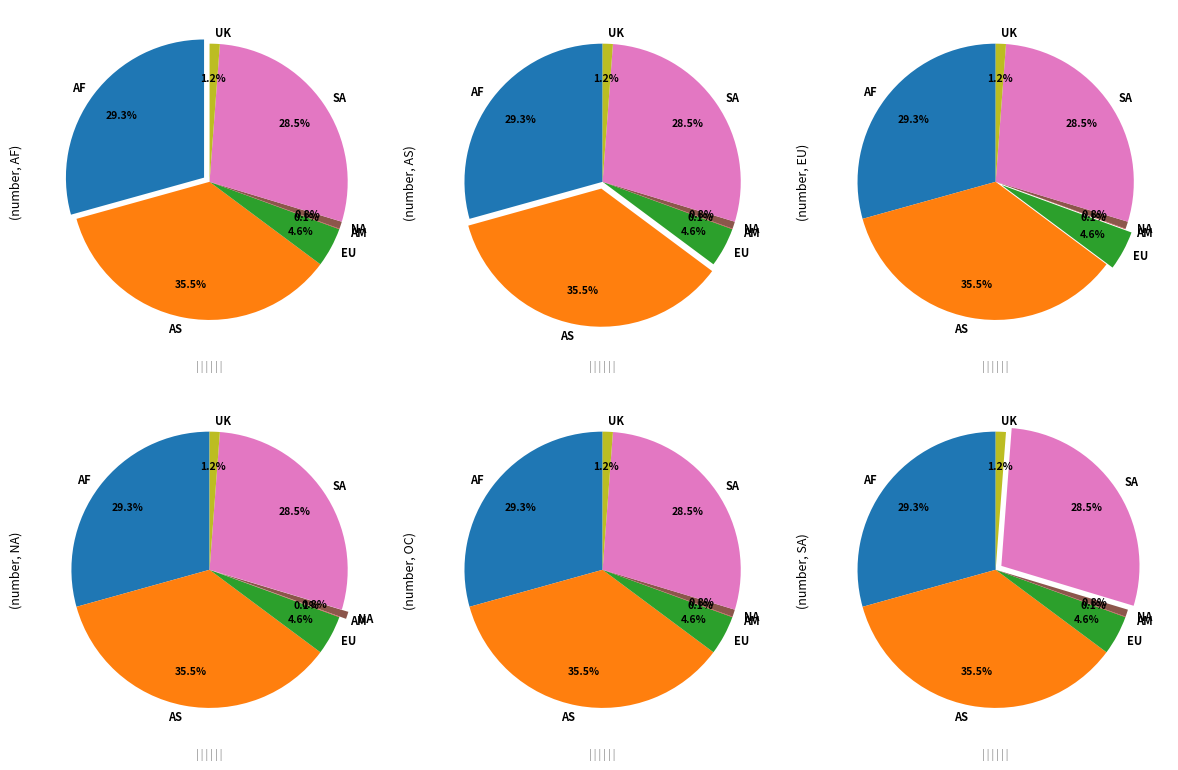

Is it true that Amerika is 0% of the pie?

True